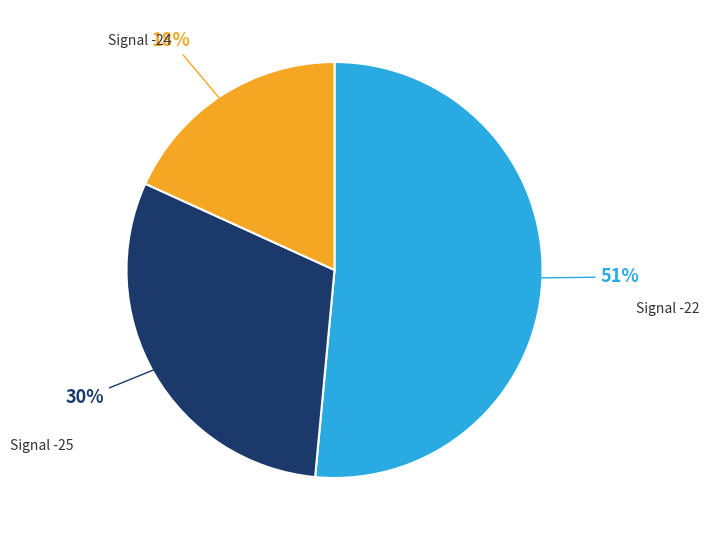

Is there any slice that represents more than half of the pie?

Yes